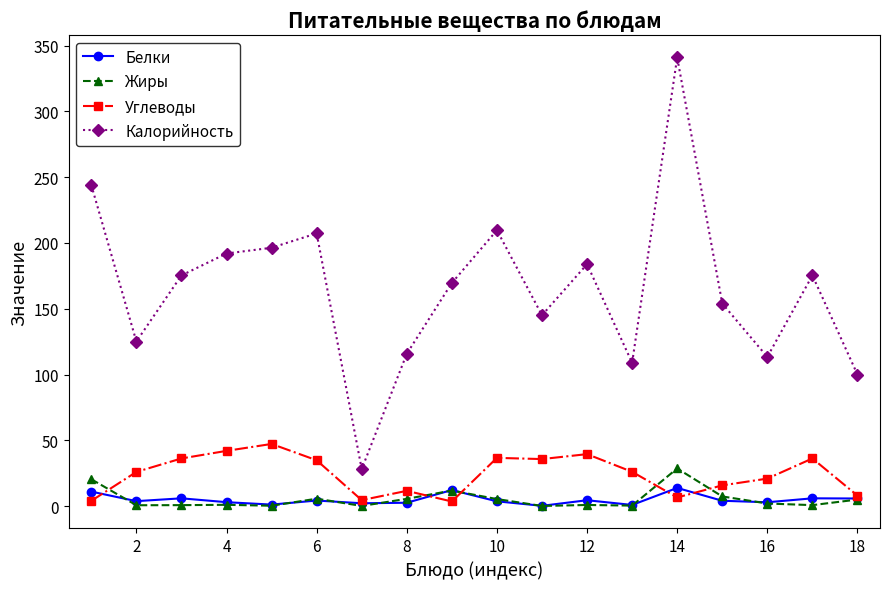

True or false: Белки has more than 2 interior local peaks.

True